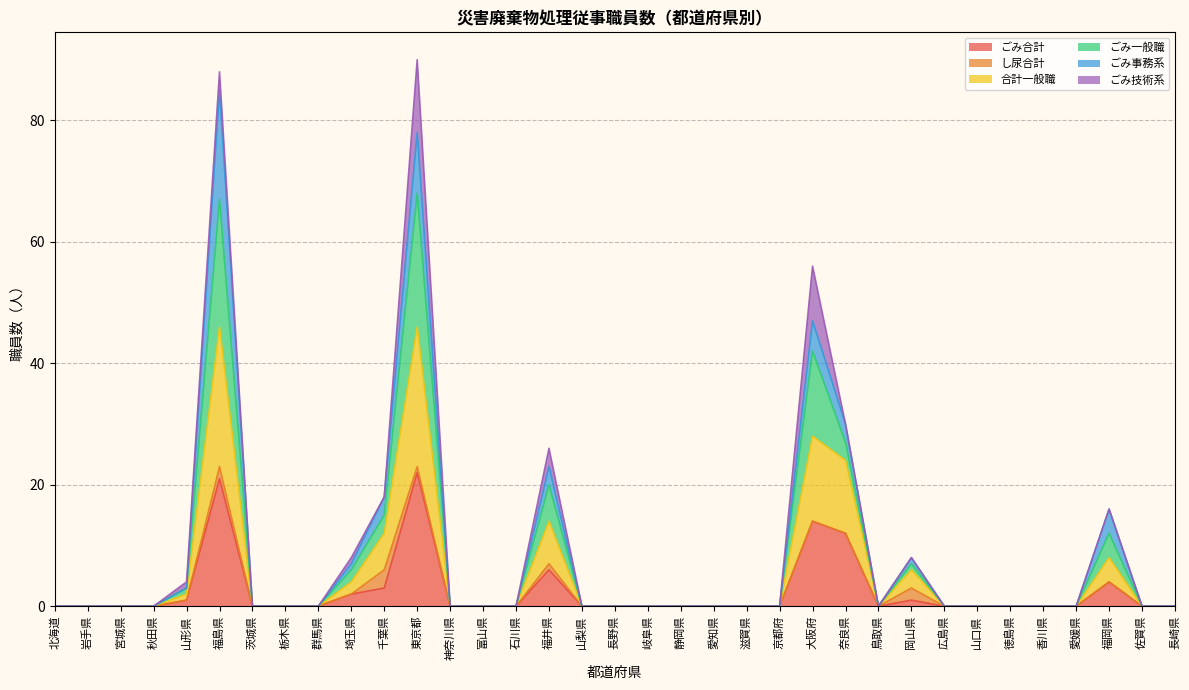

Does the chart display data point markers on the line(s)?

No